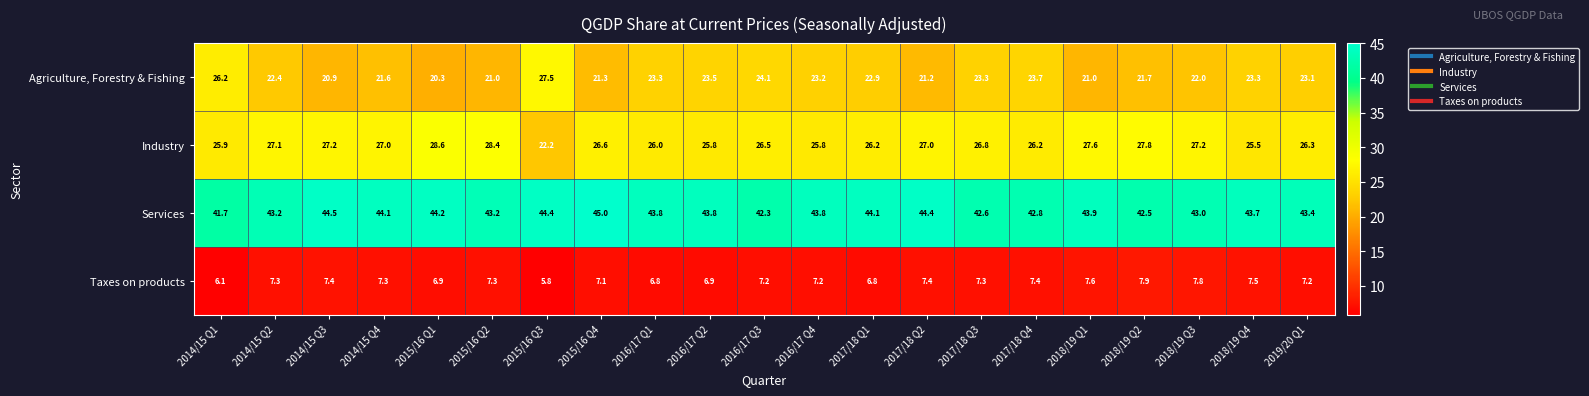

Where is Industry nearest to the value 25?

2018/19 Q4